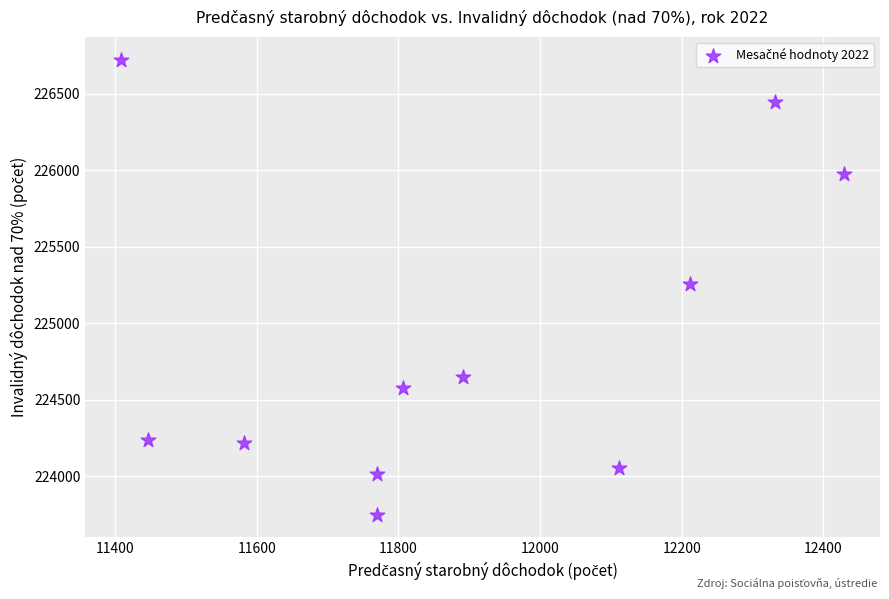

What is the average Y value?

224900